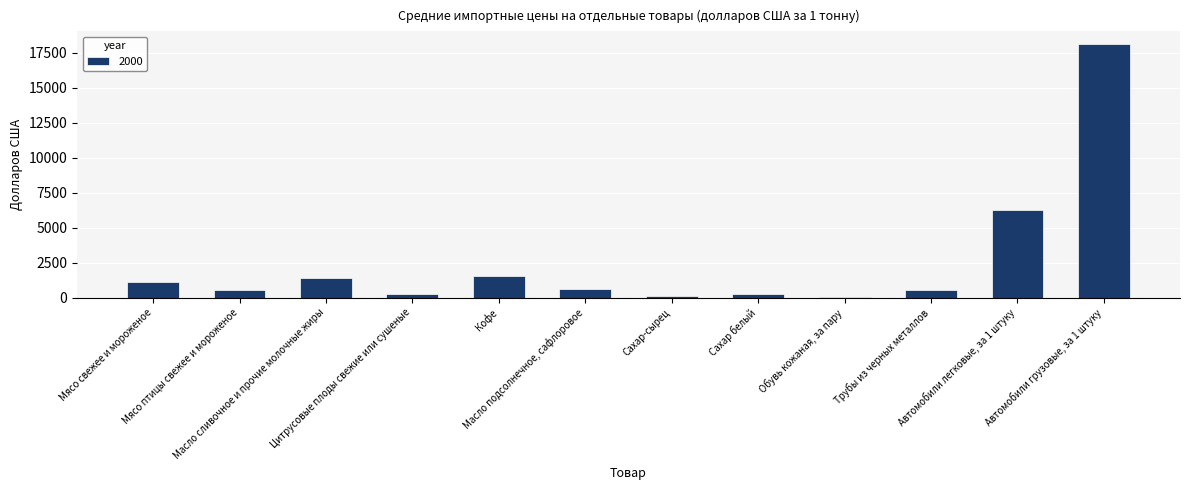

What is the sum of all values?

30885.7